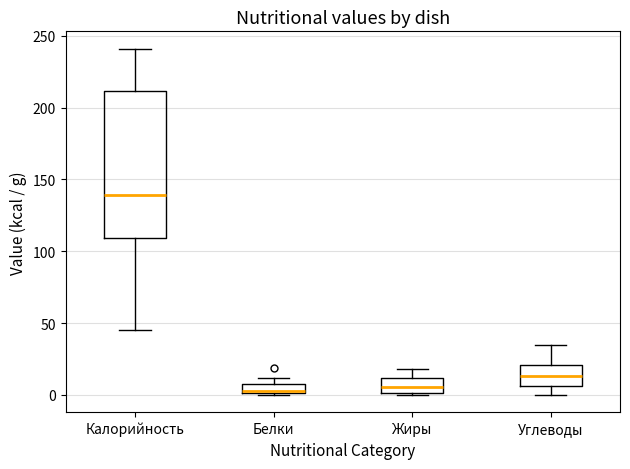

Comparing the boxes themselves (not the whiskers), which one is the tallest?

Калорийность